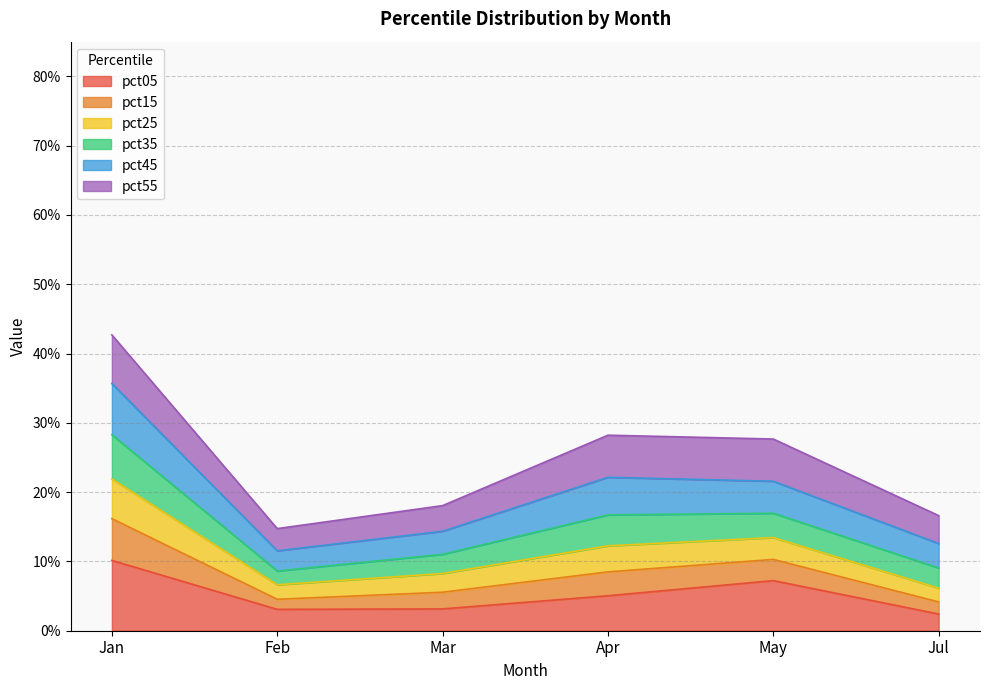

What is the difference between the pct45 values at Apr and Jul?

0.1